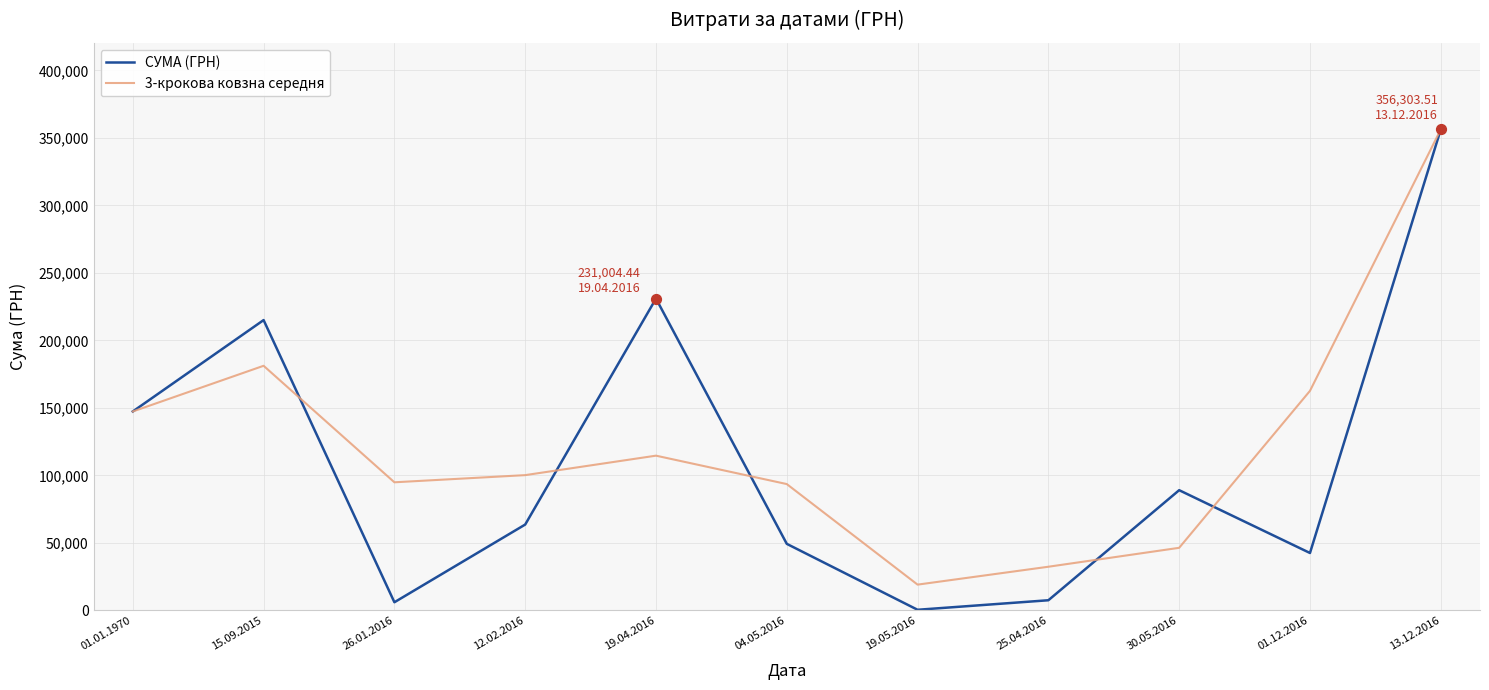

At how many categories does at least one series exceed 85237?

9